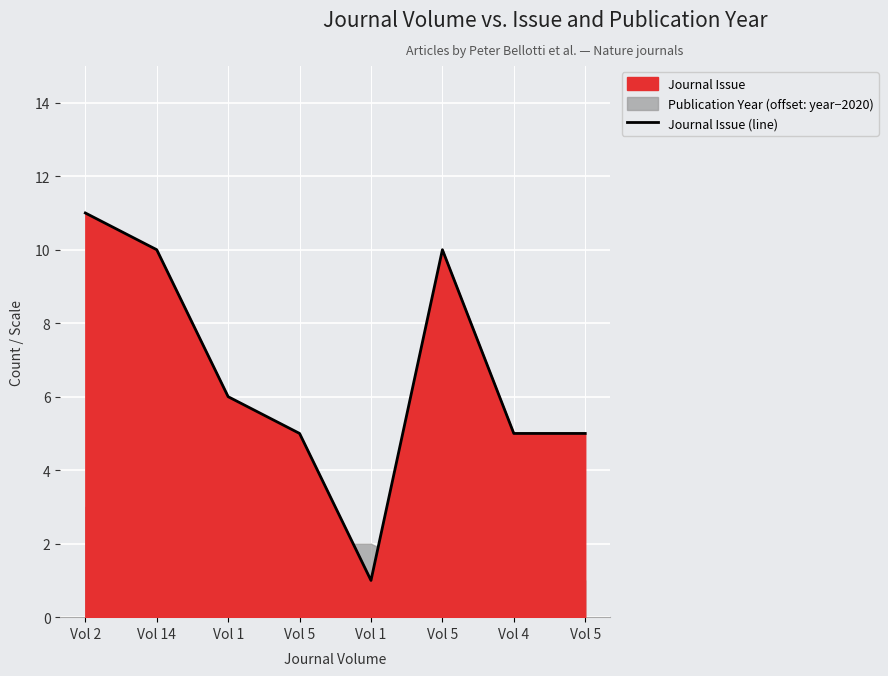

Which label corresponds to the smallest value in the chart?

Vol 1